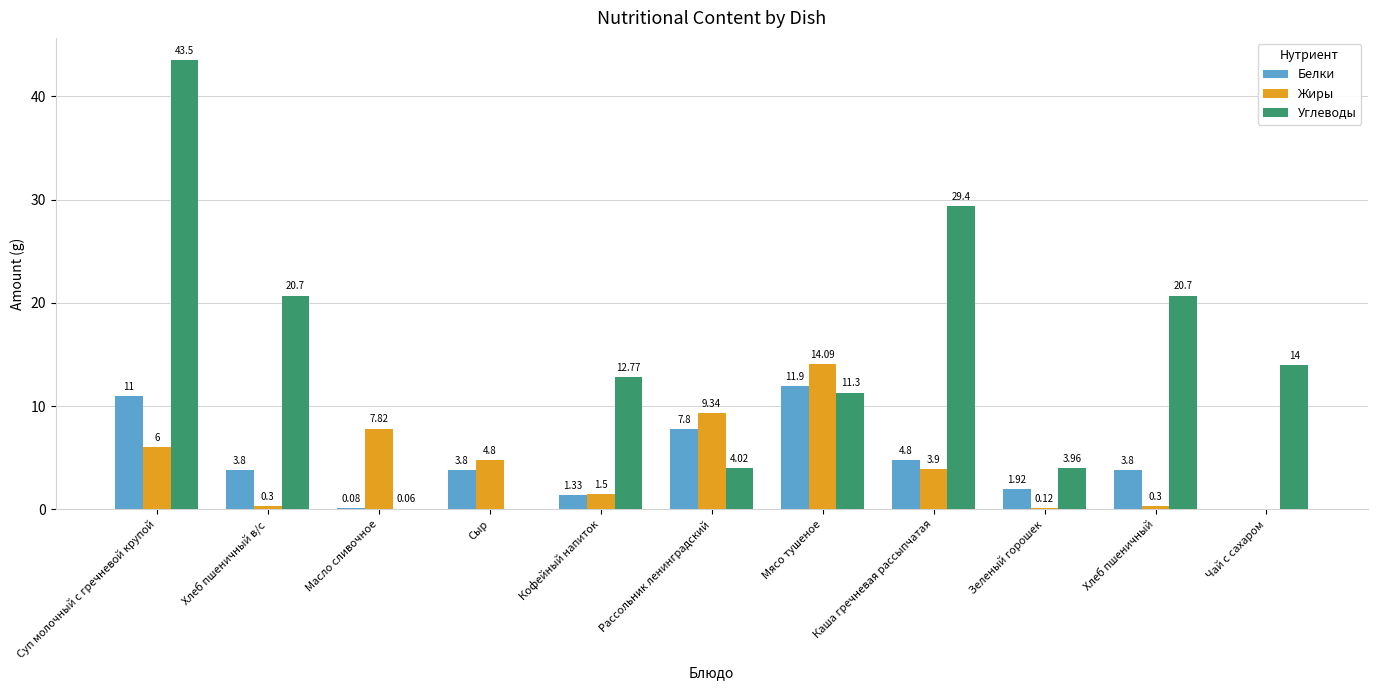

How many series are shown in this chart?

3